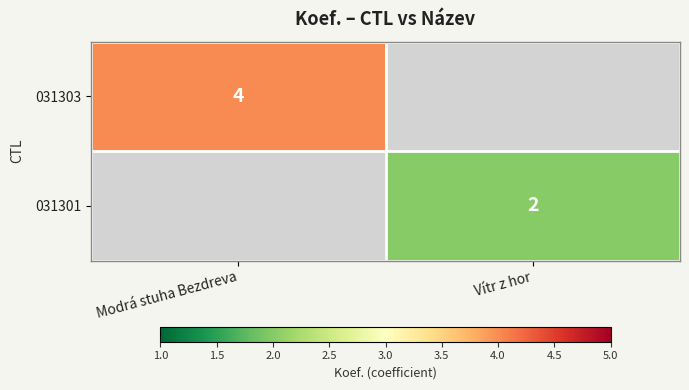

The value of 031303 at Modrá stuha Bezdreva is 4. True or false?

True